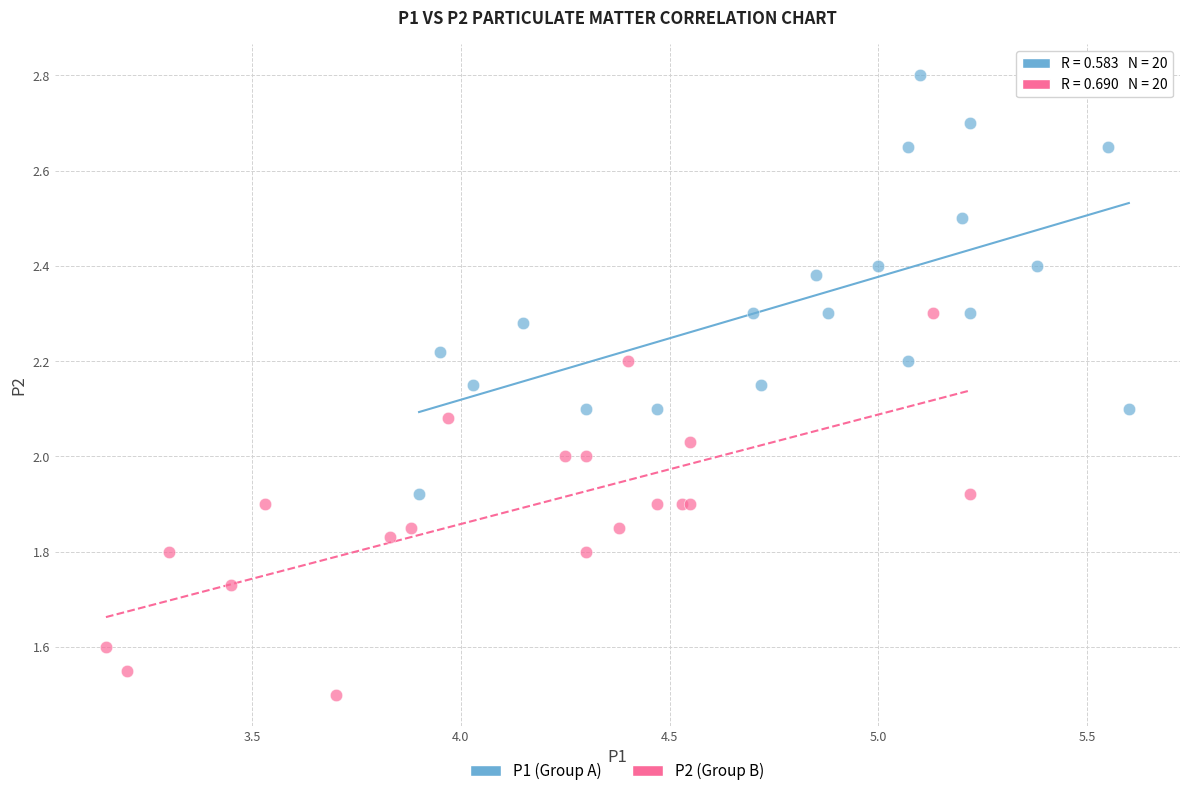

Which series reaches the minimum Y coordinate?

P2 (Group B)